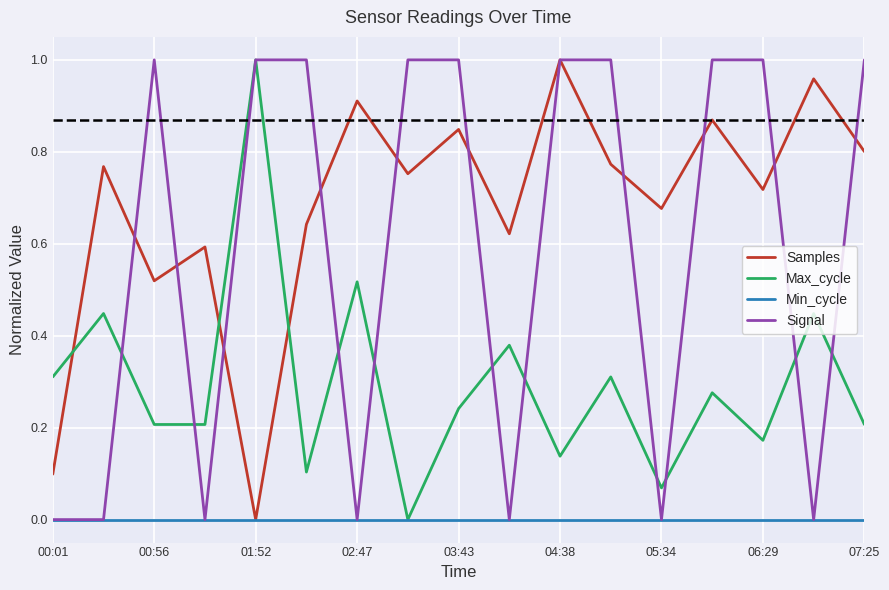

Which series has the largest total across all categories?

Samples